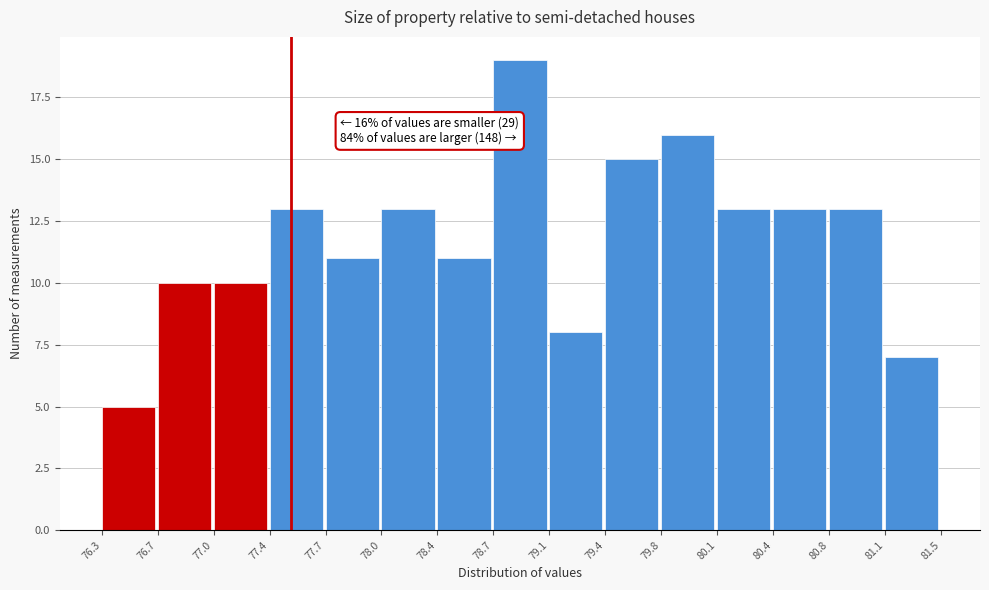

Over which range of the x-axis is the bar tallest?

78.7 to 79.1